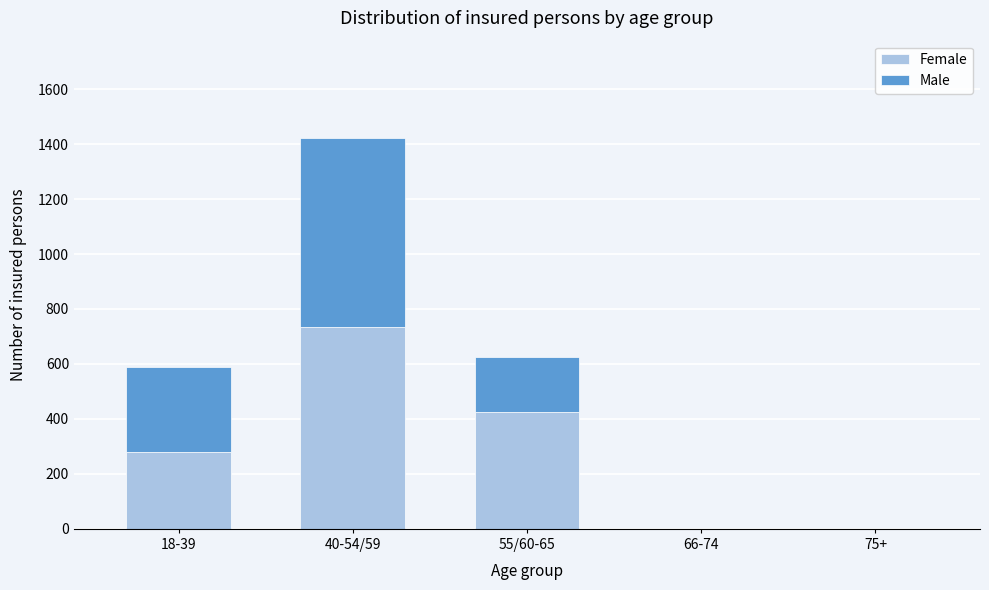

Reading right to left, transcribe the values for Female.

75+=0	66-74=0	55/60-65=427	40-54/59=733	18-39=279